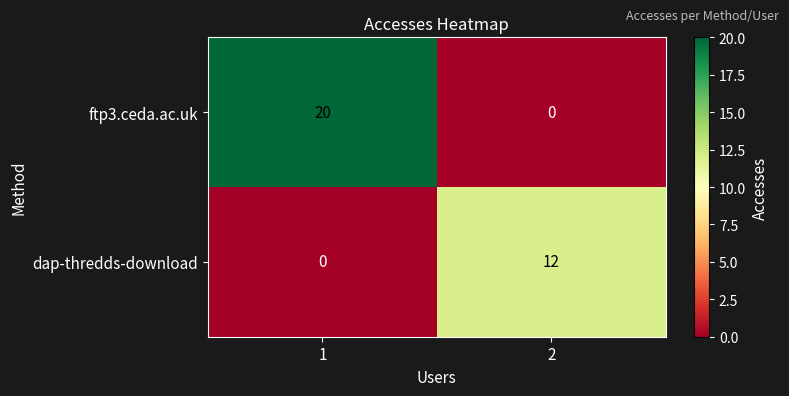

What is the greatest value displayed?

20